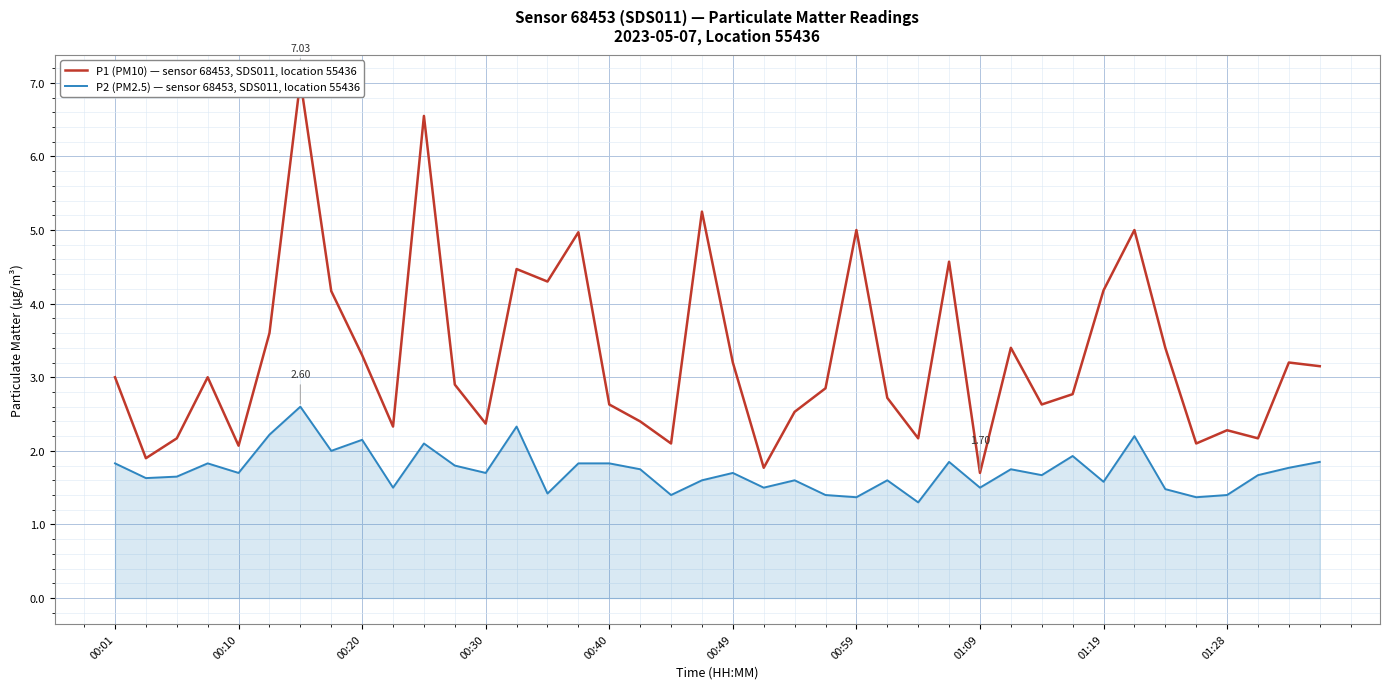

True or false: P2 (PM2.5) — sensor 68453, SDS011, location 55436 has a value of 1.4 at 01:28.

True